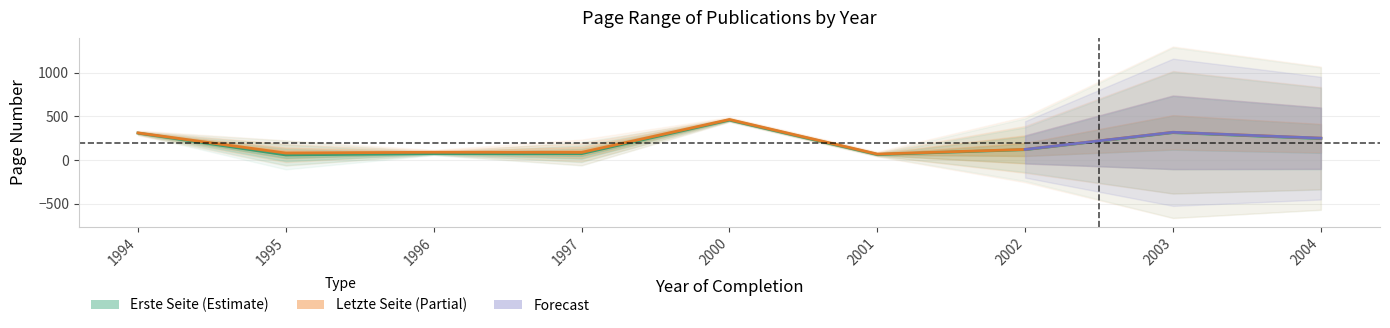

Which has a higher value, 2004 or 1994?

1994